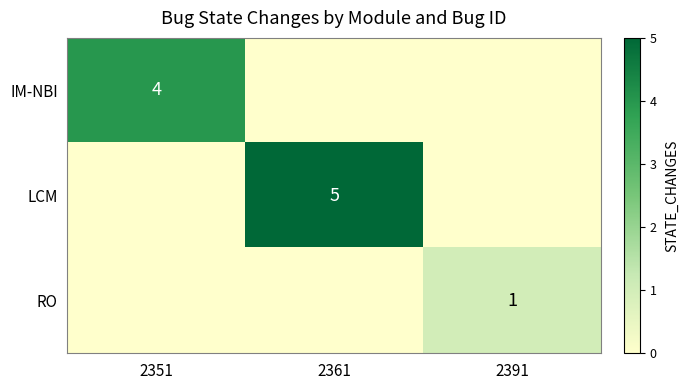

How many series are shown in this chart?

3